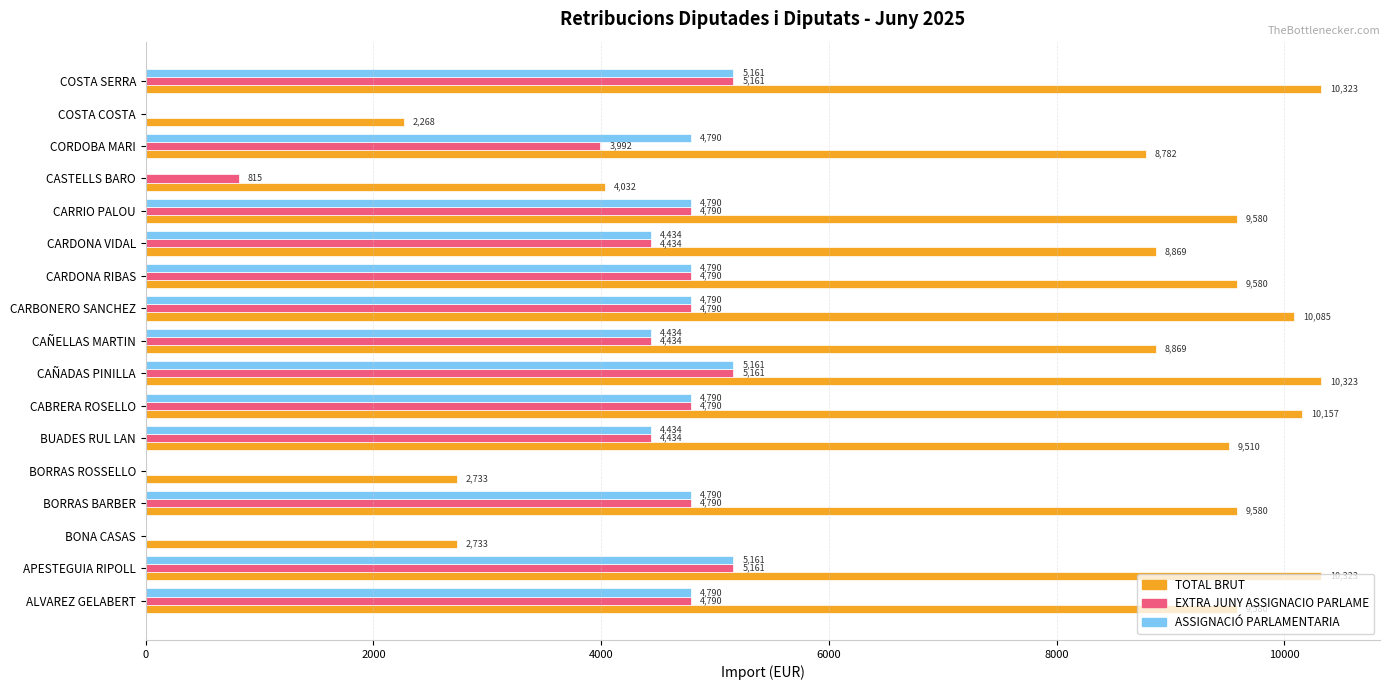

Is the value of TOTAL BRUT at CARBONERO SANCHEZ greater than the value of ASSIGNACIÓ PARLAMENTARIA at CASTELLS BARO?

Yes